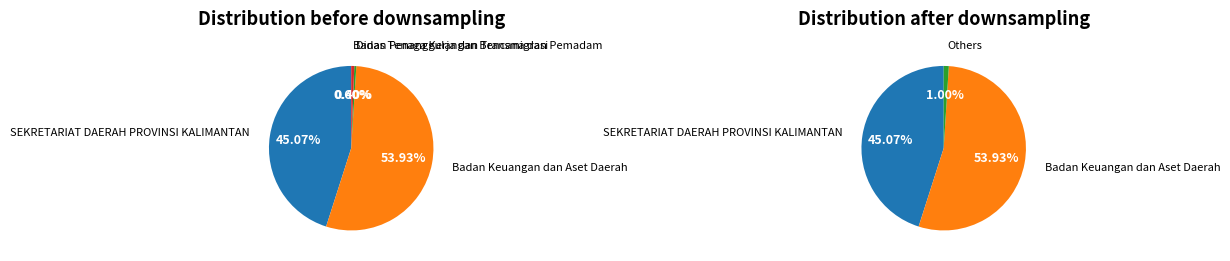

To the nearest percent, what percentage of the pie is Dinas Tenaga Kerja dan Transmigrasi?

1%